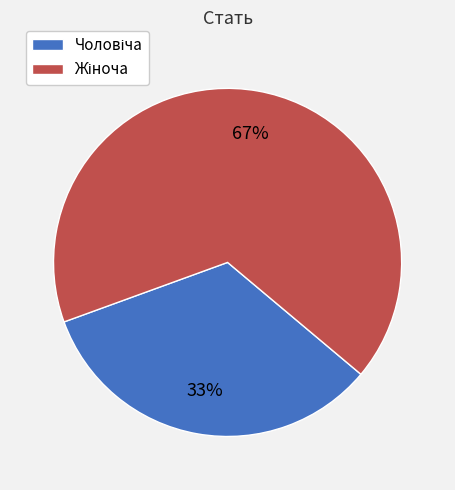

To the nearest percent, what is the average slice percentage?

50%